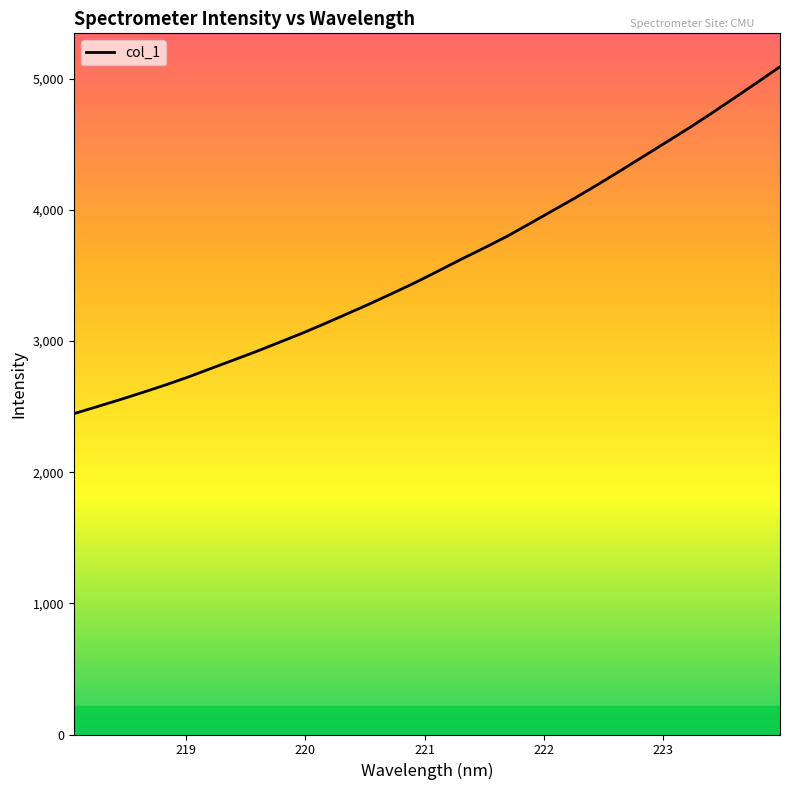

What is the maximum value shown in the chart?

5091.4